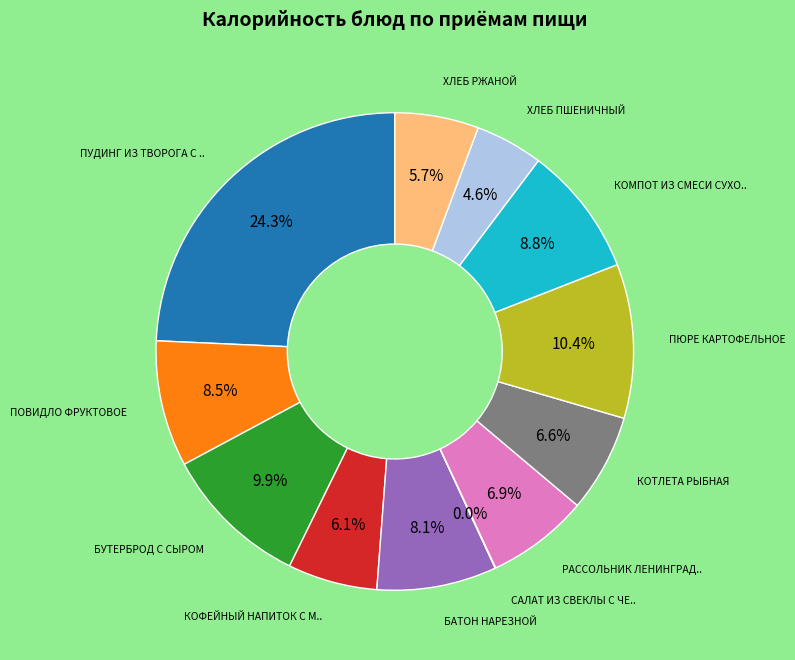

Is there any slice that represents more than half of the pie?

No